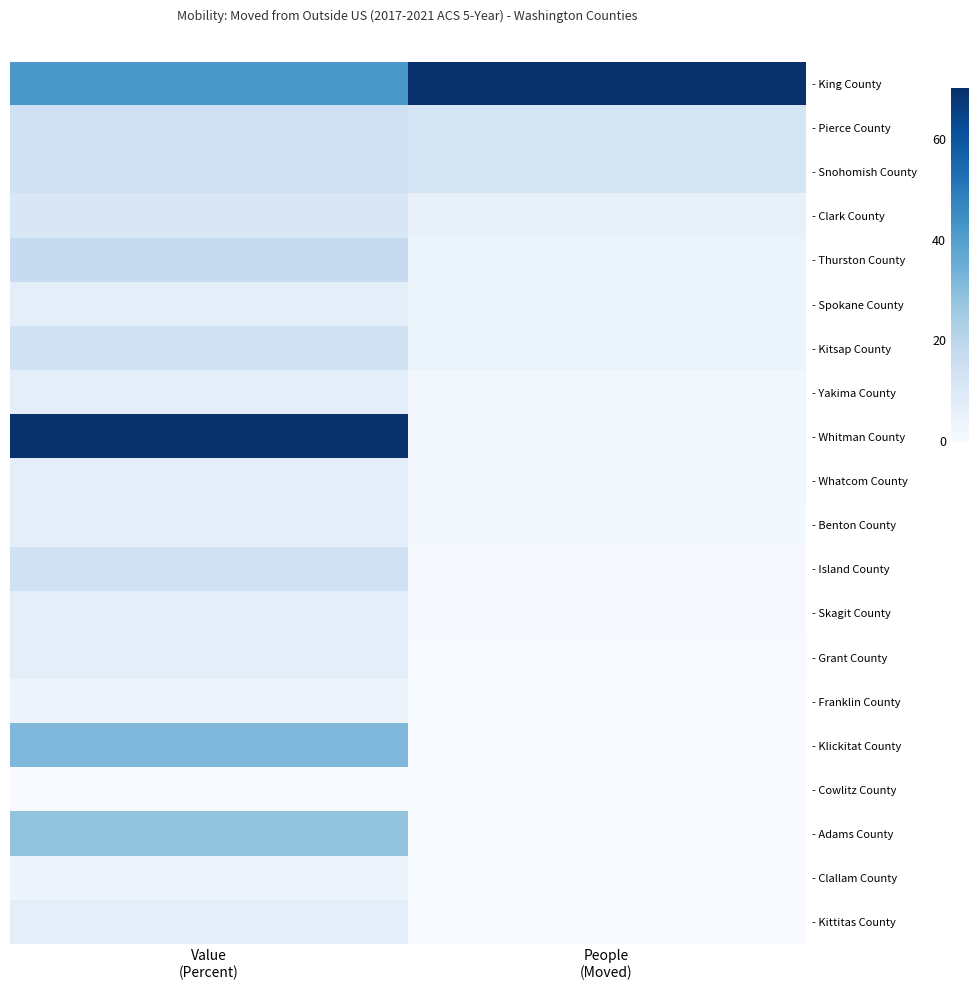

List the series in order of their peak value, highest first.

- King County, - Whitman County, - Klickitat County, - Adams County, - Thurston County, - Pierce County, - Snohomish County, - Kitsap County, - Island County, - Clark County, - Spokane County, - Yakima County, - Whatcom County, - Benton County, - Skagit County, - Grant County, - Kittitas County, - Franklin County, - Clallam County, - Cowlitz County